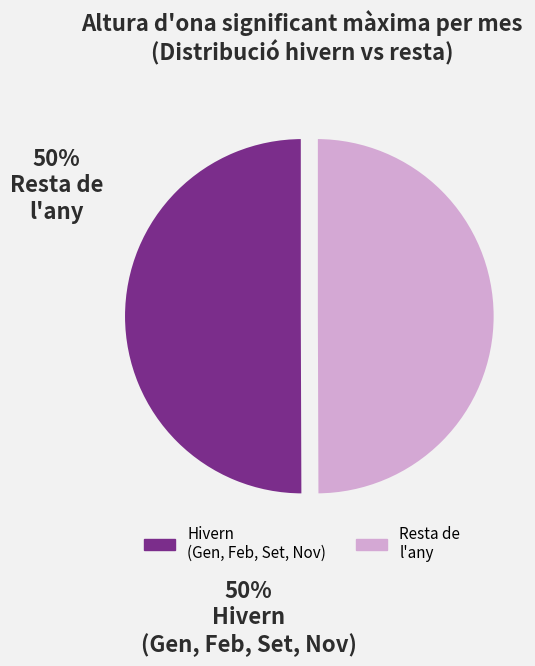

How many slices are in this pie chart?

2